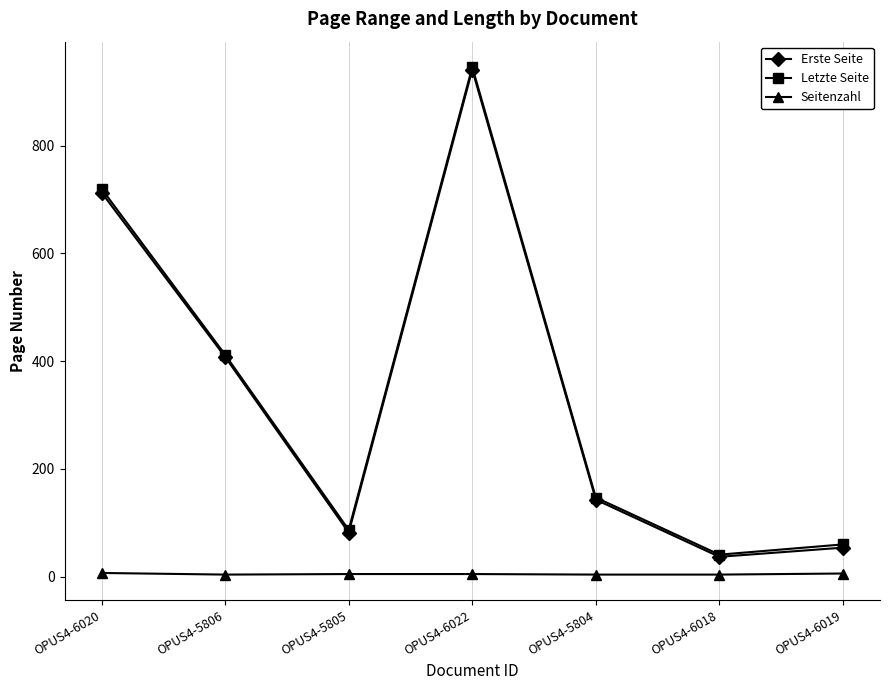

Does the chart display data point markers on the line(s)?

Yes